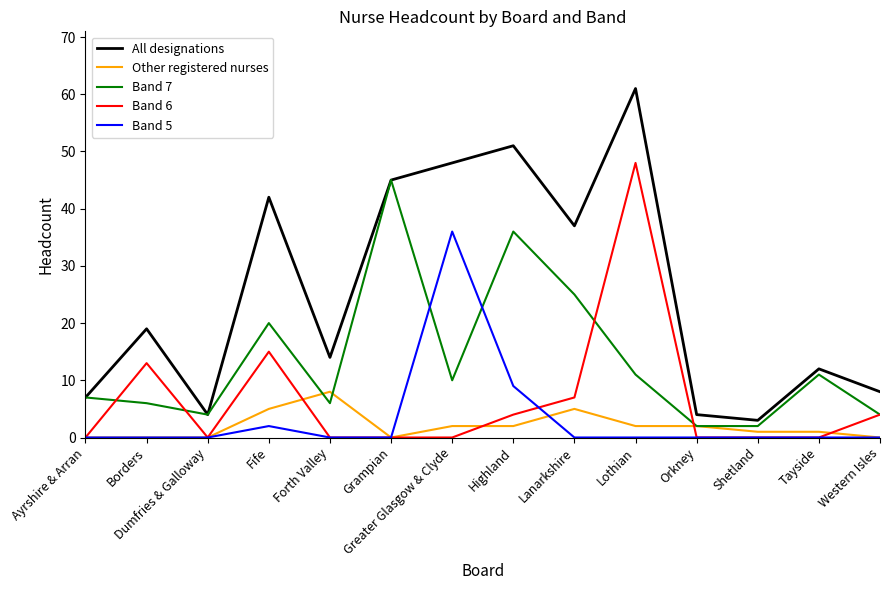

What is the lowest value of the All designations series?

3